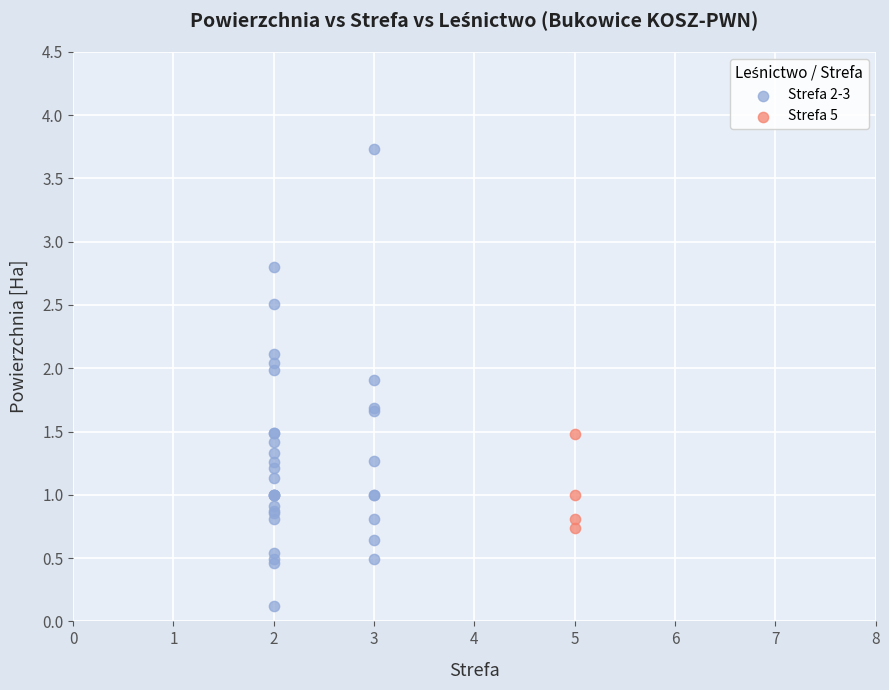

Which series has the widest spread of Y values?

Strefa 2-3